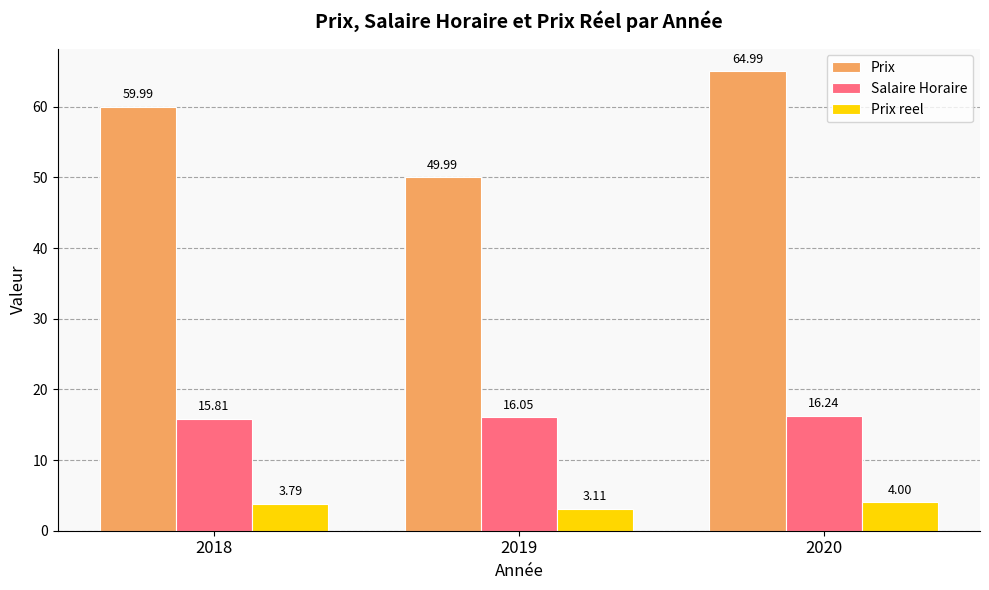

Rank the categories by Salaire Horaire value from lowest to highest.

2018, 2019, 2020